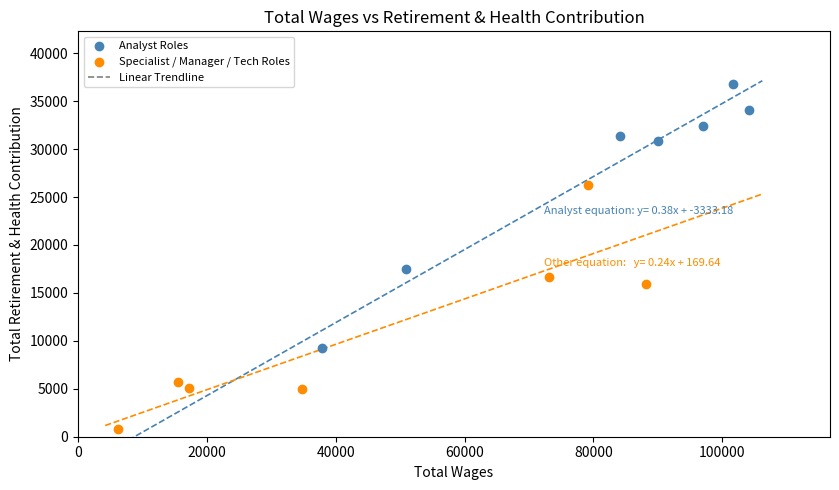

Which series contains the highest Y value?

Analyst Roles